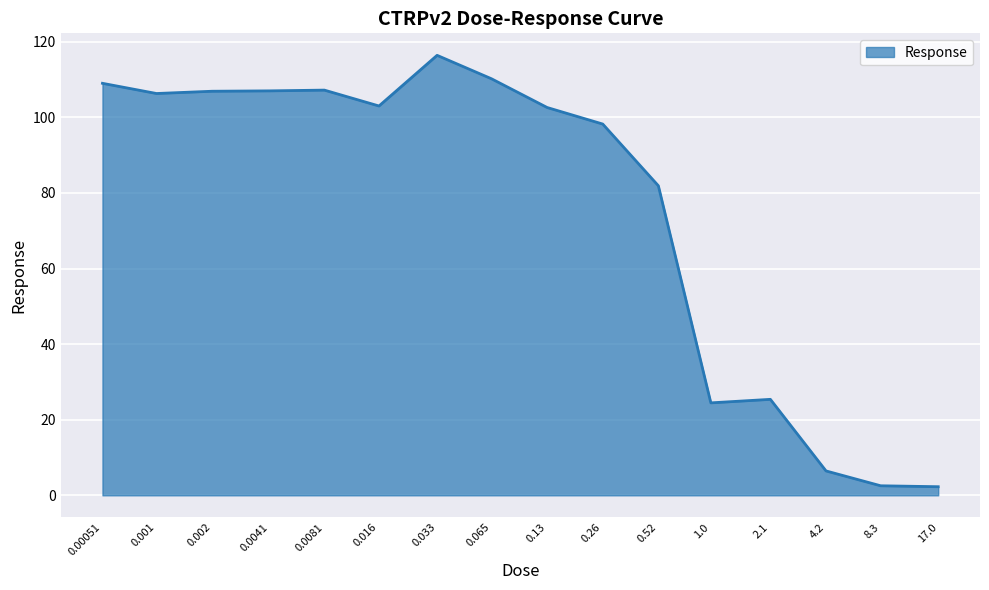

What is the difference between the maximum and minimum values?

114.1